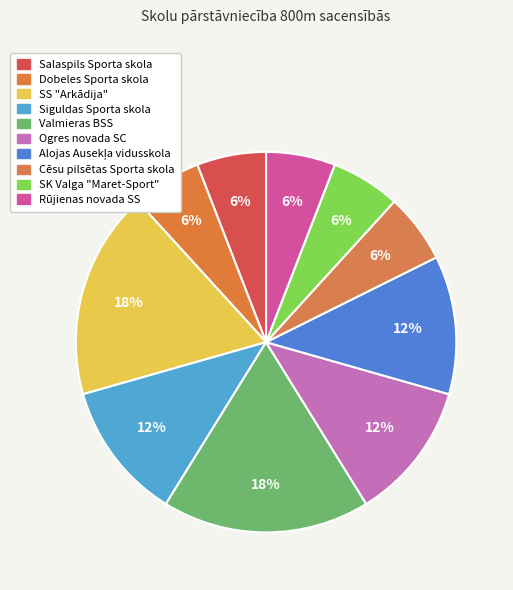

The Siguldas Sporta skola slice represents 1% of the pie. True or false?

False